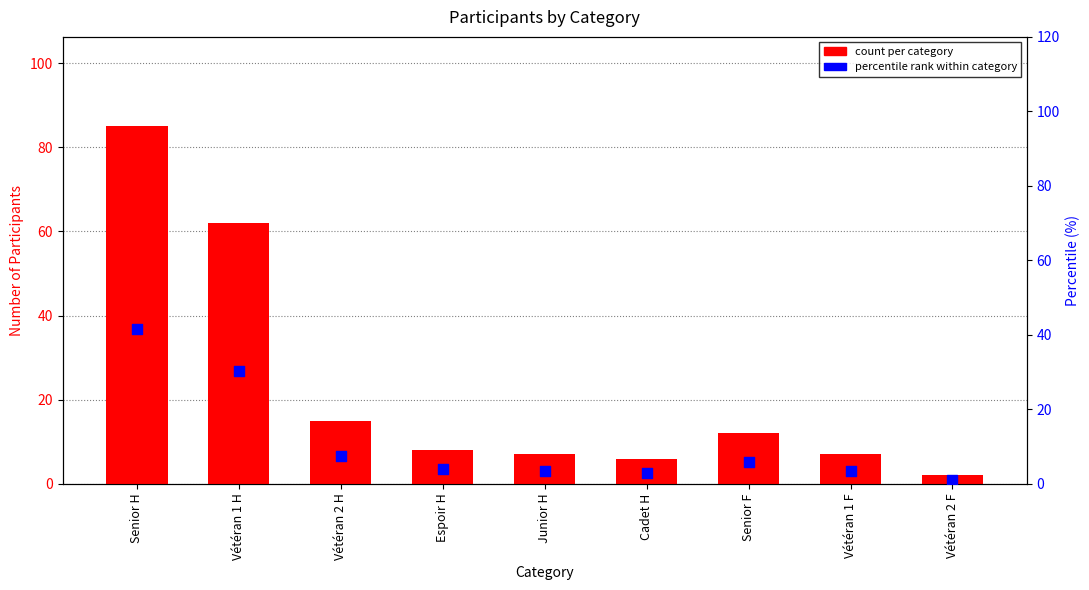

Which series has the largest total across all categories?

count per category